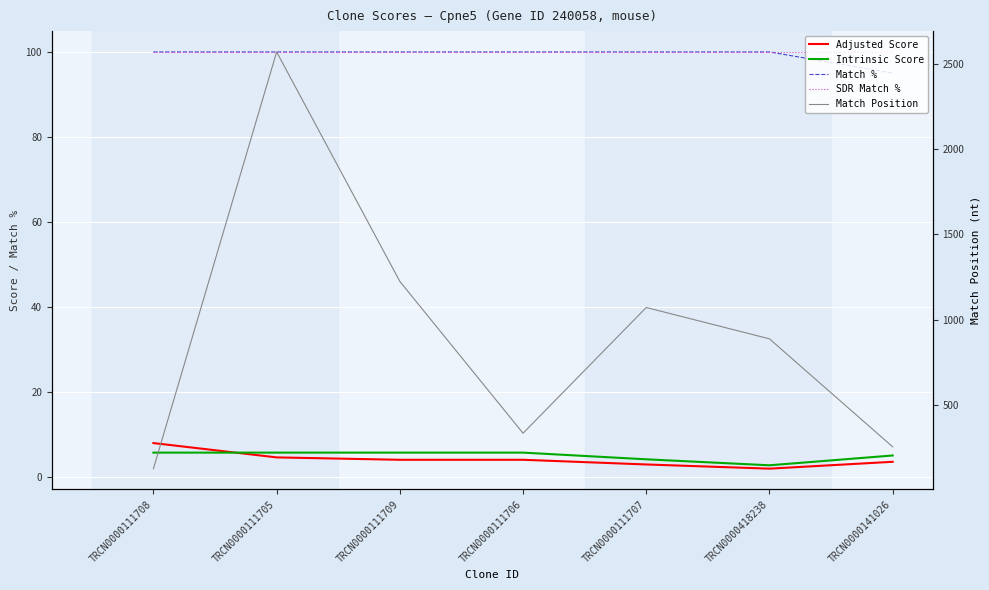

How many values in the Adjusted Score series exceed 3?

5